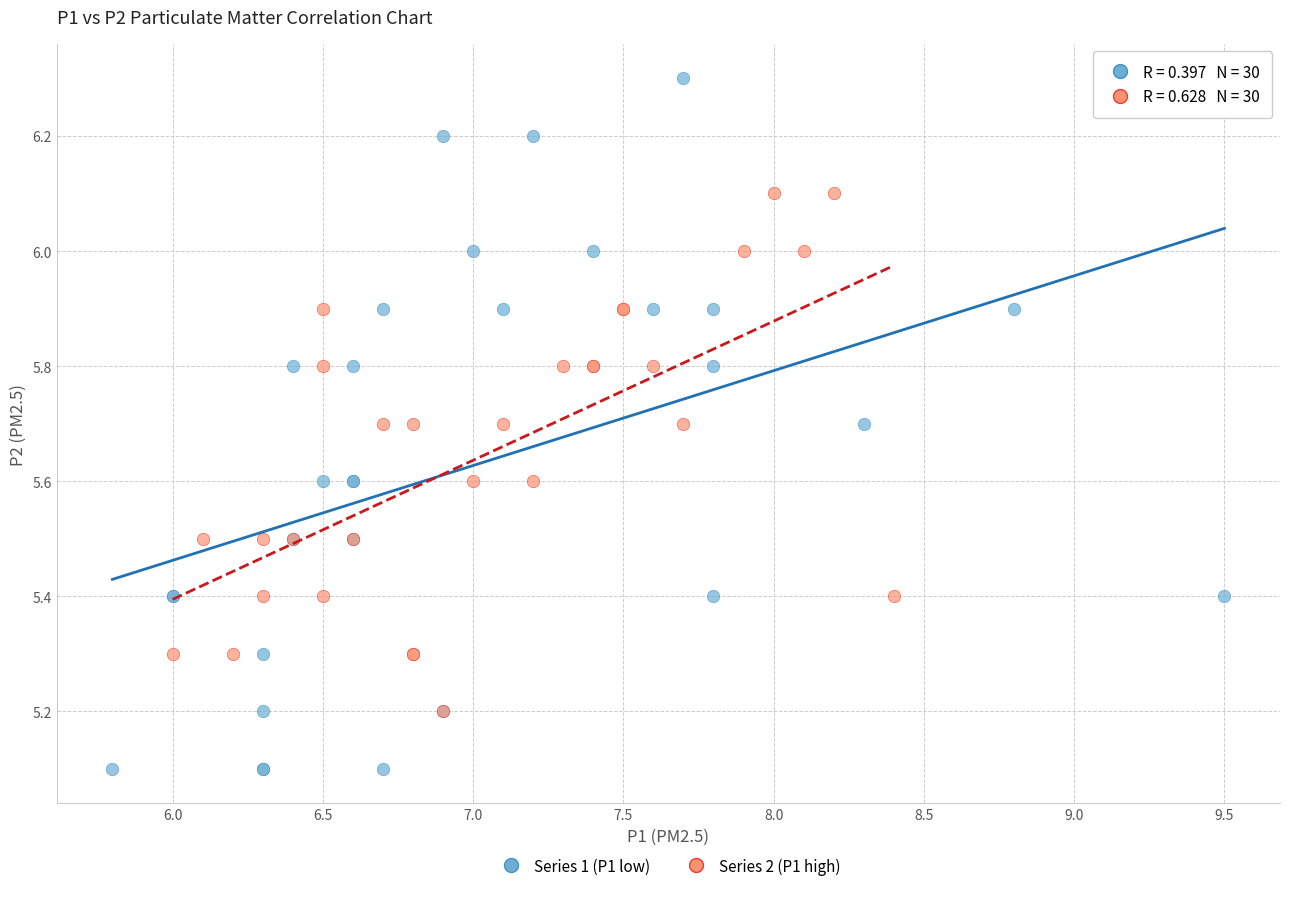

Which series has the largest Y range (max minus min)?

Series 1 (P1 low)